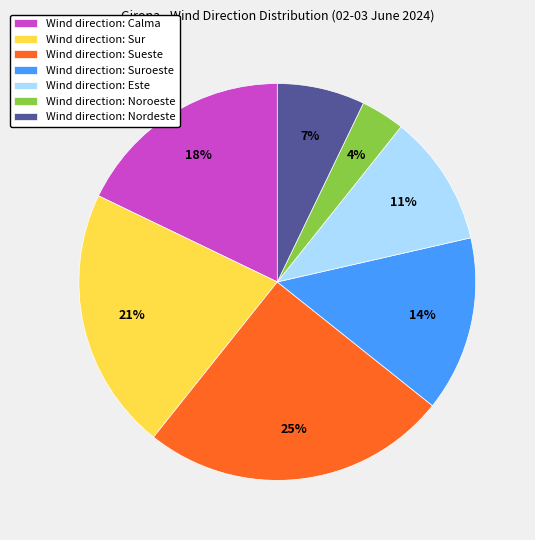

To the nearest percent, what percentage of the pie is Wind direction: Calma?

18%